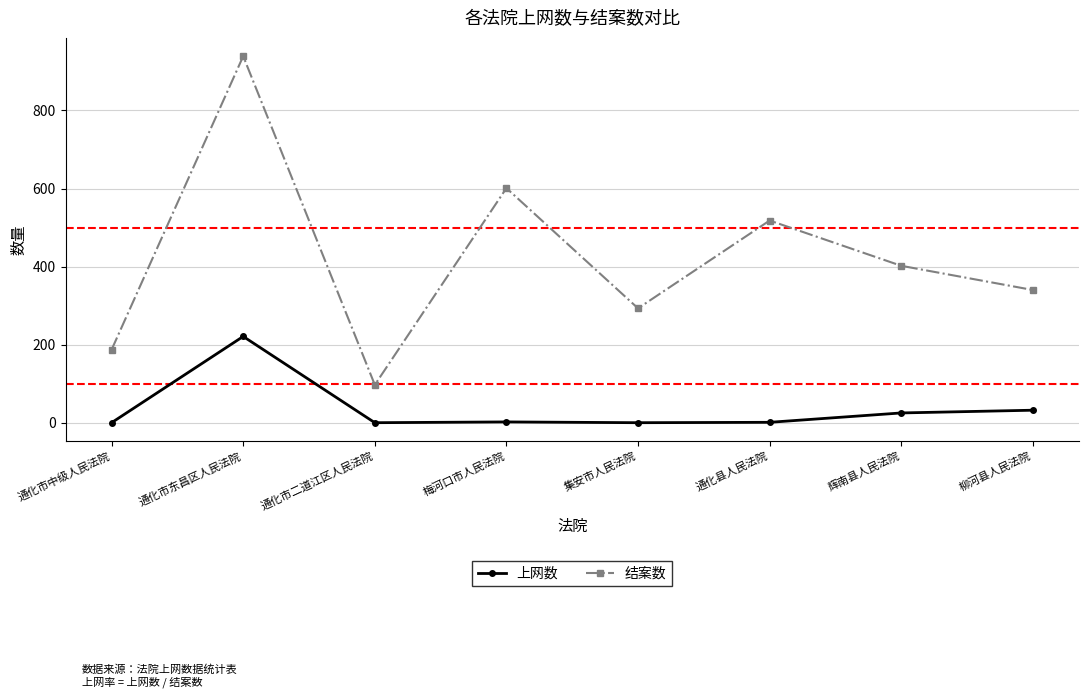

How many values in the 结案数 series are below 402?

4